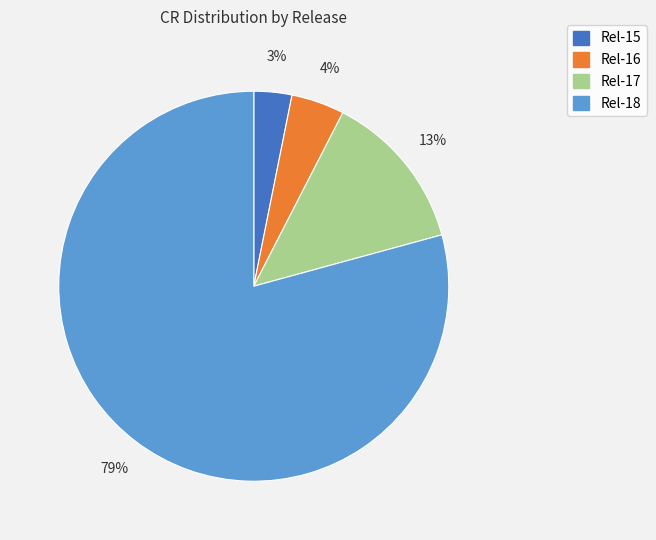

How many segments does this pie chart have?

4